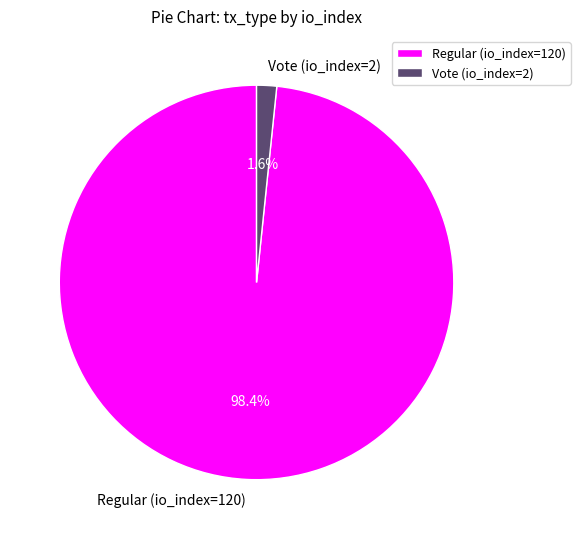

To the nearest percent, what portion does Regular (io_index=120) represent?

98%